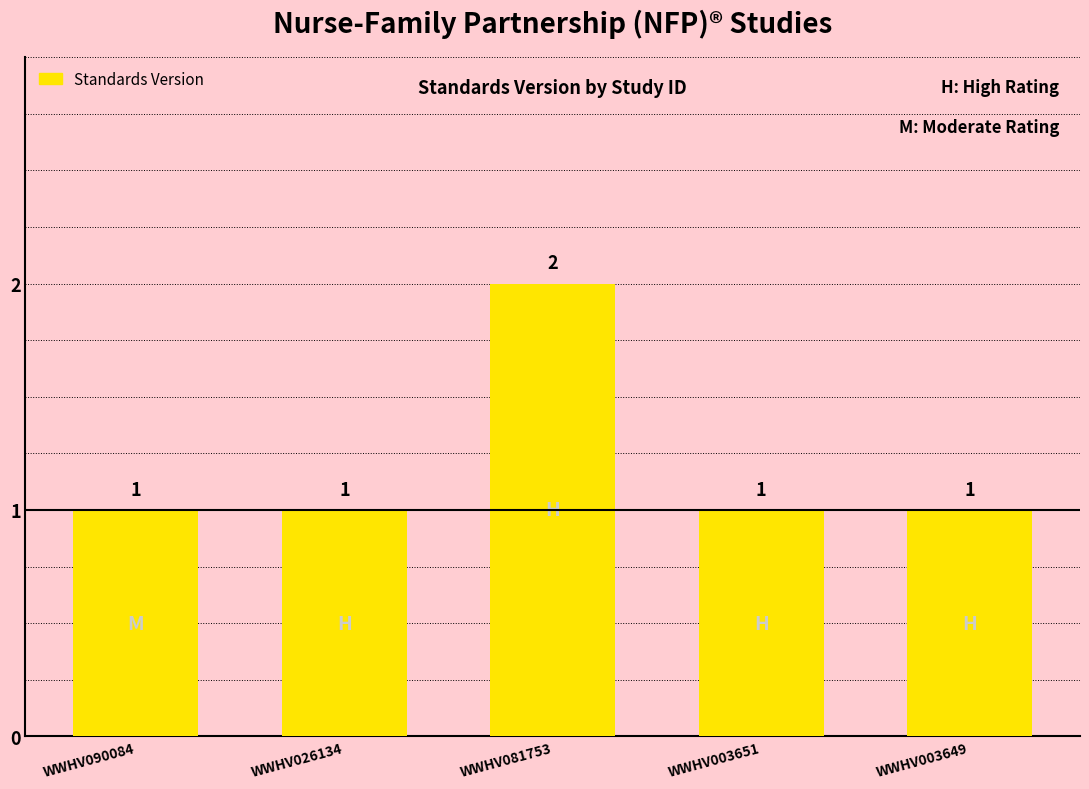

Reading left to right, transcribe all the data shown in this chart.

1	1	2	1	1